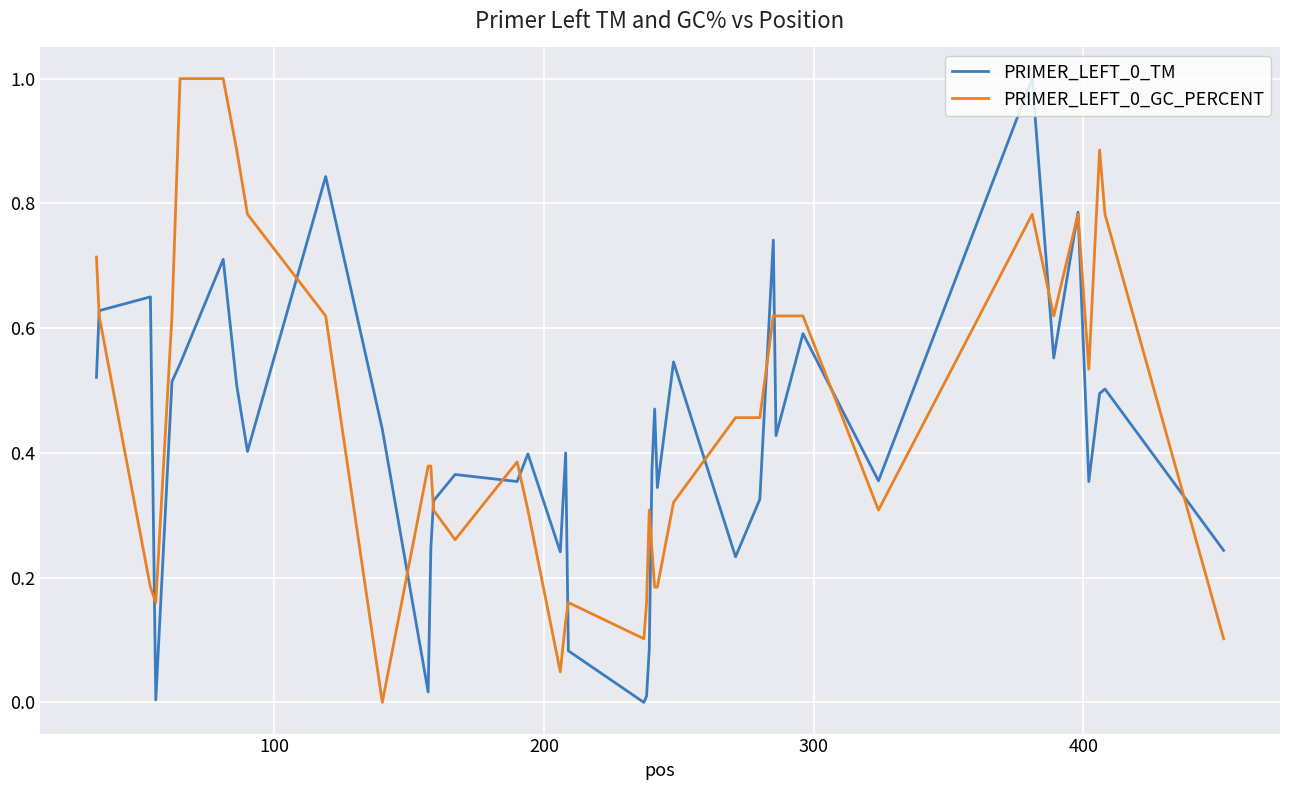

What is the difference between the maximum and minimum values in the PRIMER_LEFT_0_TM series?

1.0